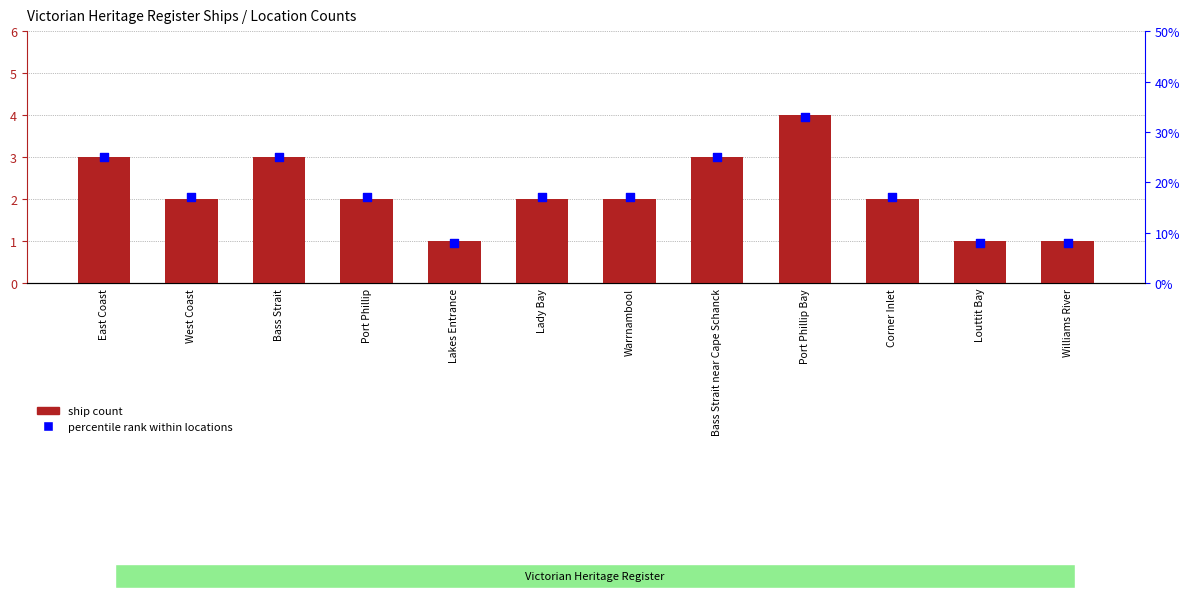

What is the total value across all series at Lakes Entrance?

9